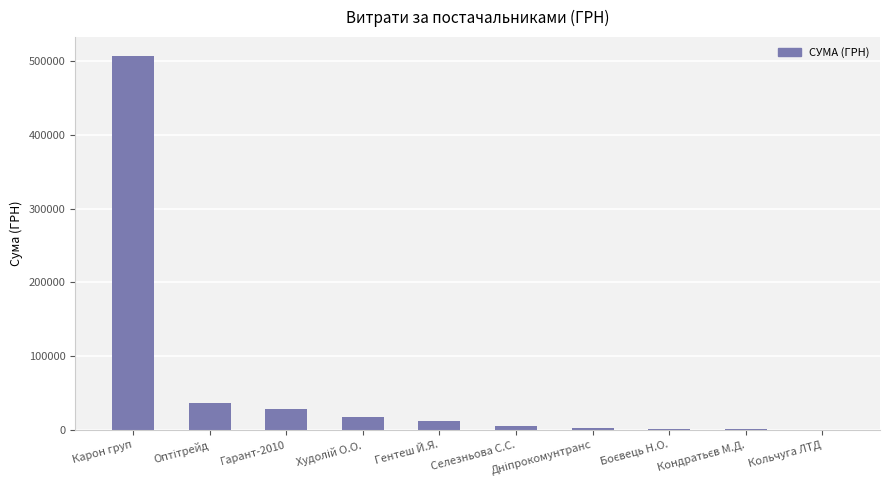

Which category has the highest value across all series?

Карон груп